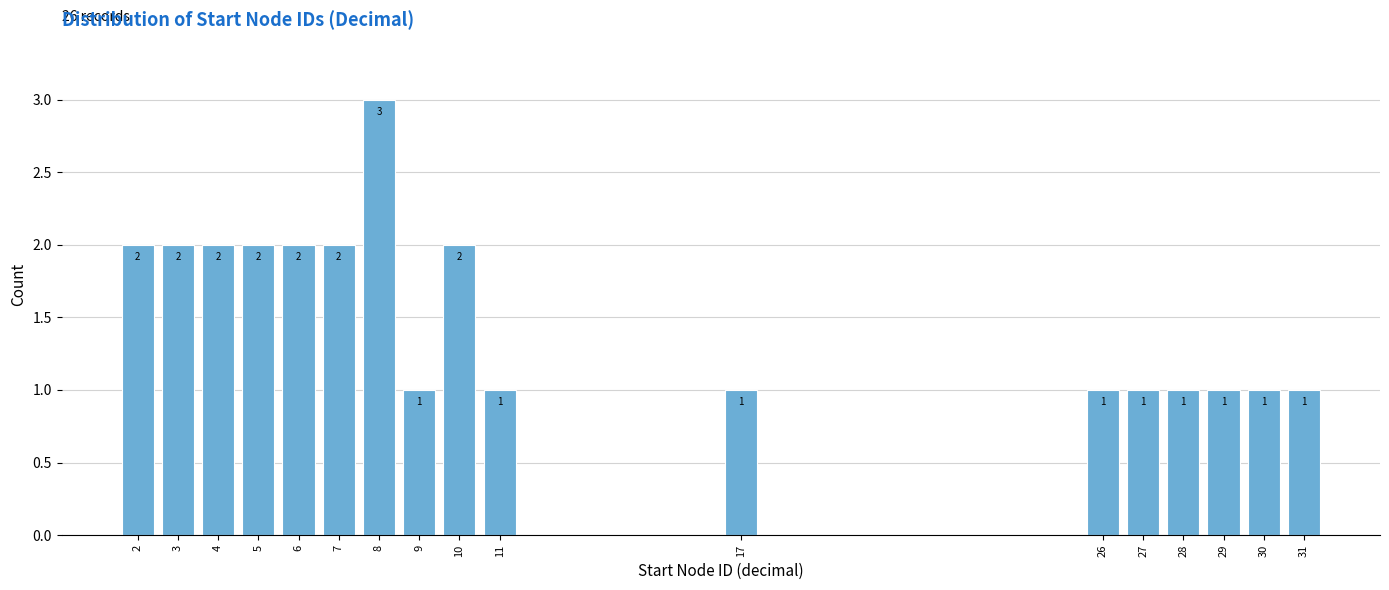

Reading left to right, what are all the values shown in this chart?

2=2	3=2	4=2	5=2	6=2	7=2	8=3	9=1	10=2	11=1	17=1	26=1	27=1	28=1	29=1	30=1	31=1